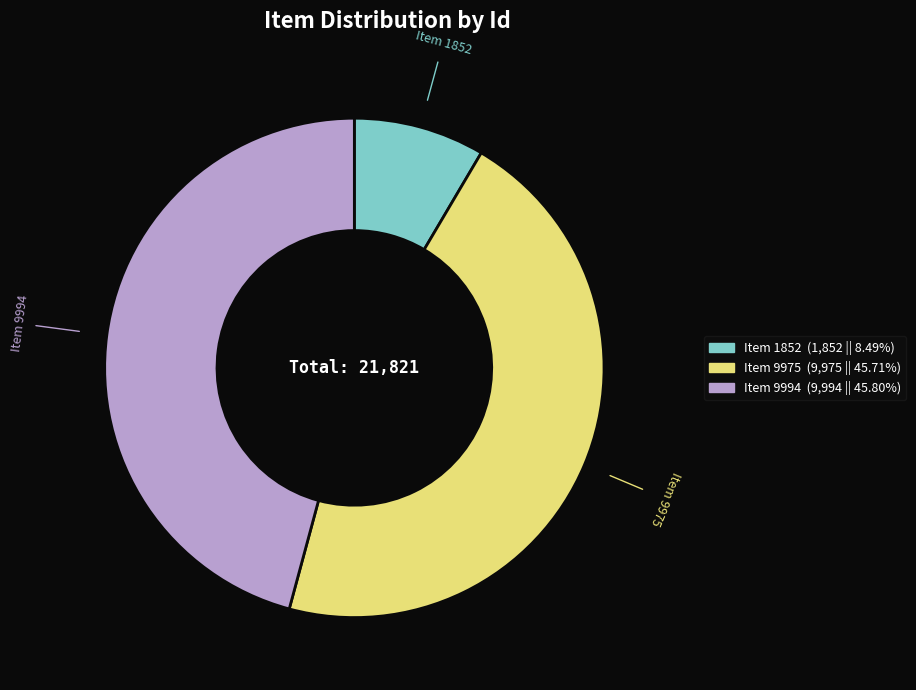

Do Item 9975 and Item 9994 together represent more than half of the pie?

Yes